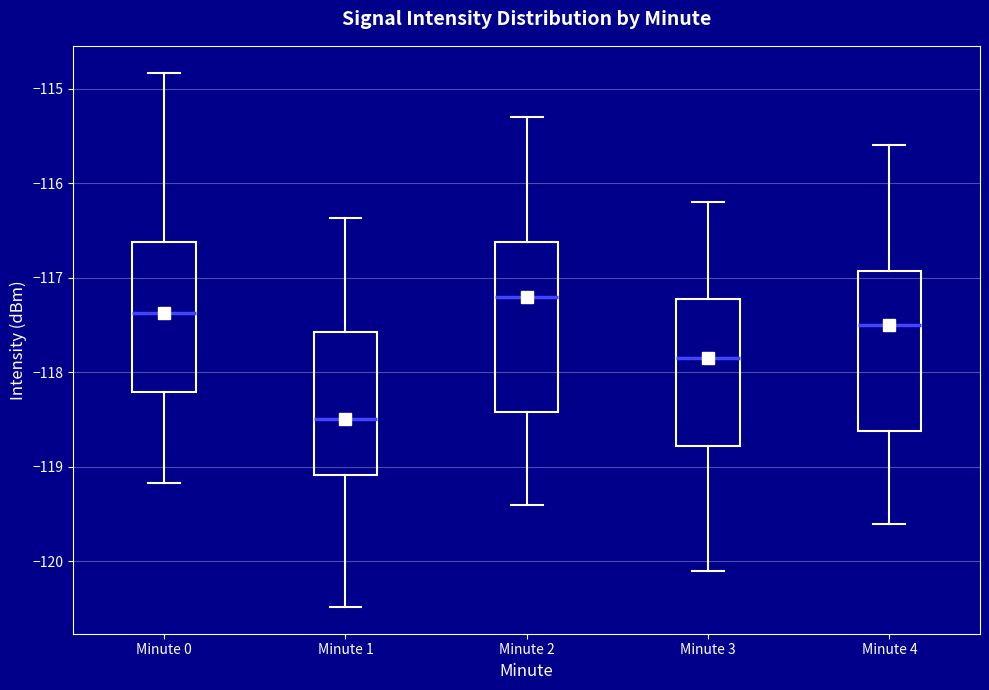

Which box has the lowest median line?

Minute 1